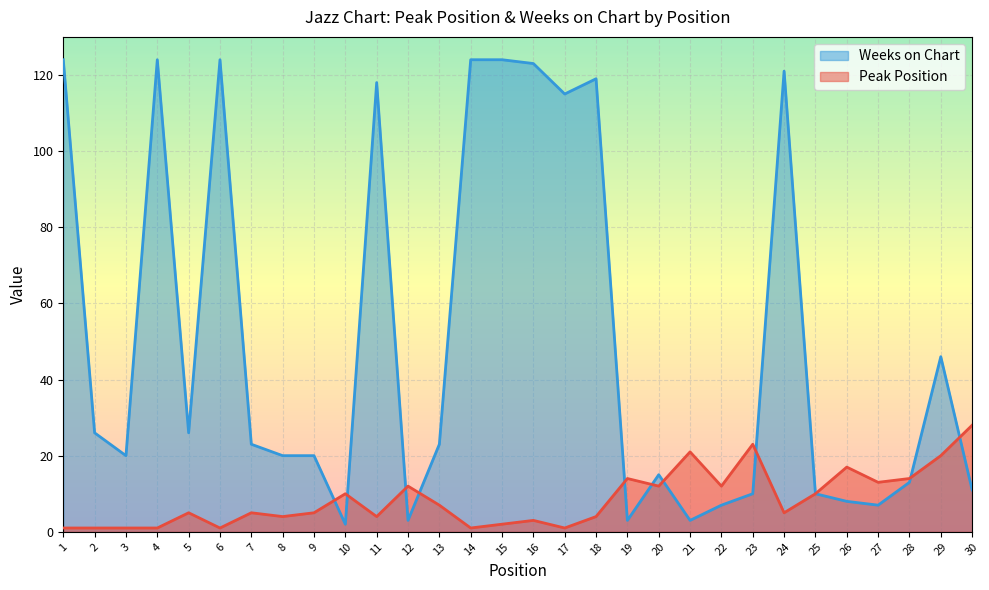

True or false: Weeks on Chart and Peak Position cross at least once.

True